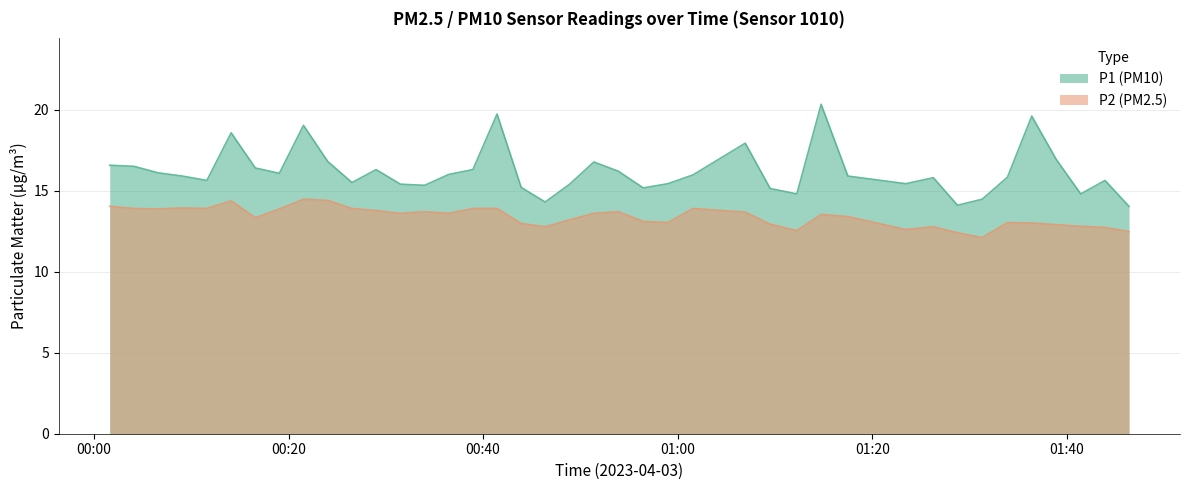

What is the average value of the P1 series?

16.4